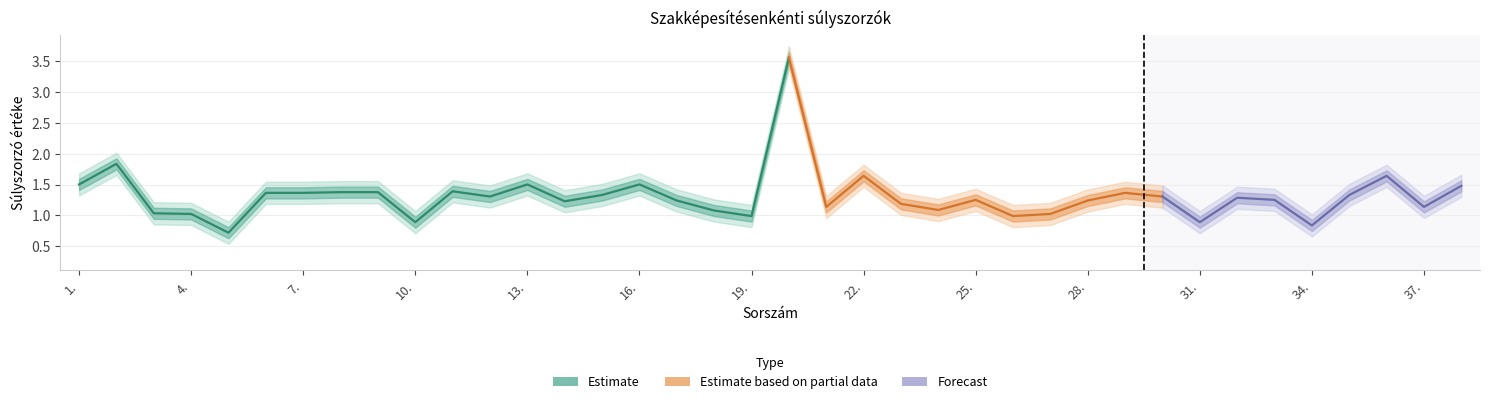

Approximately how many times larger is the value at 2. compared to 8.?

1.3